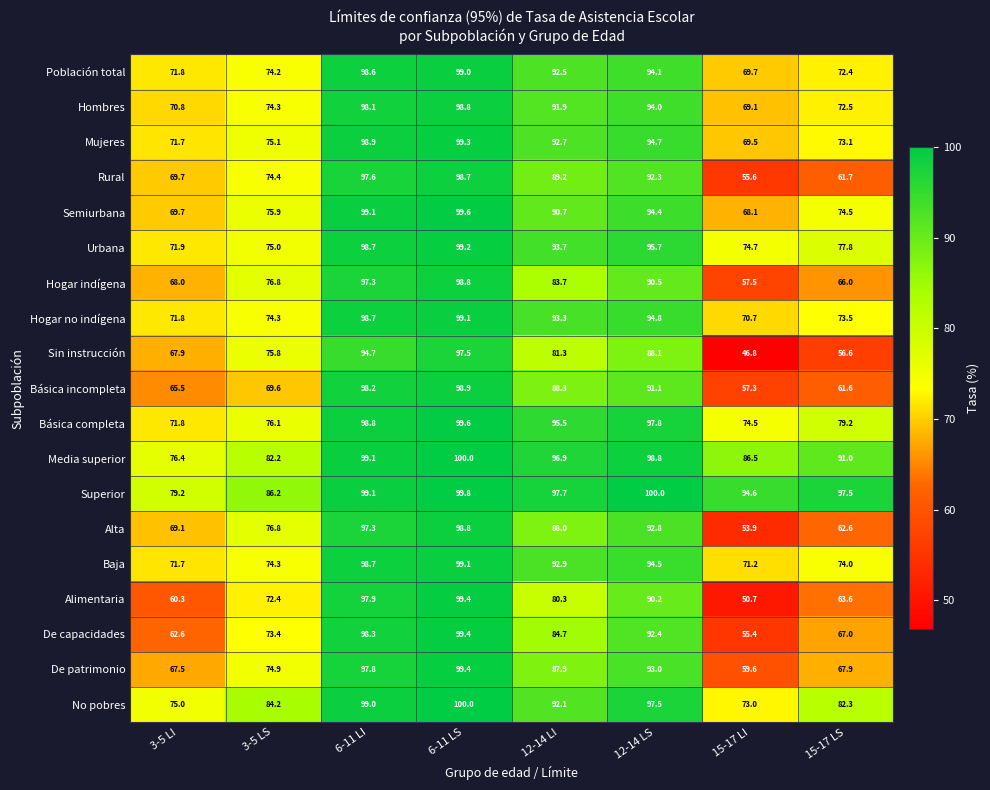

What is the minimum value for Hogar no indígena?

70.7